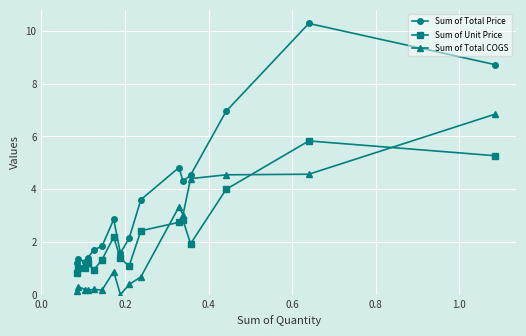

List the series in order of their overall mean, lowest first.

Sum of Total COGS, Sum of Unit Price, Sum of Total Price